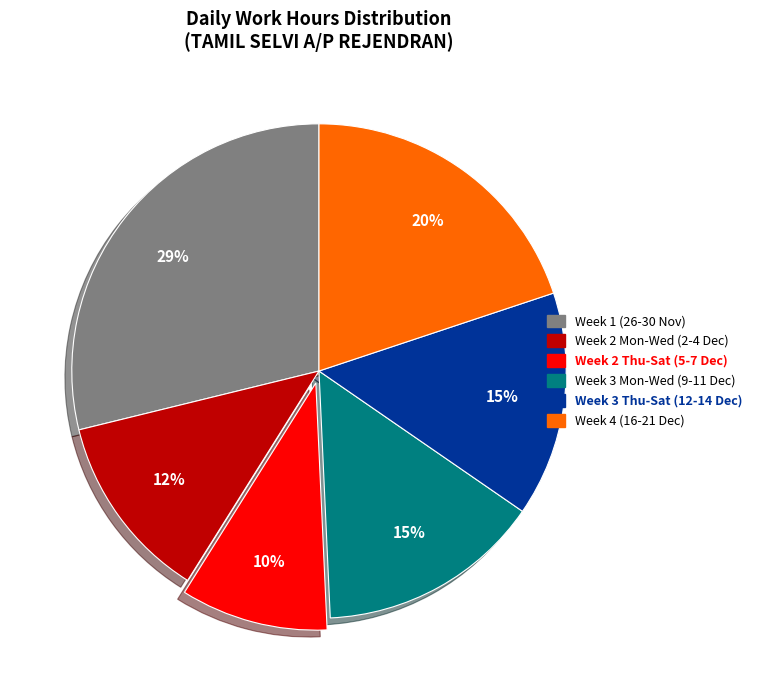

Is there any slice that represents more than half of the pie?

No